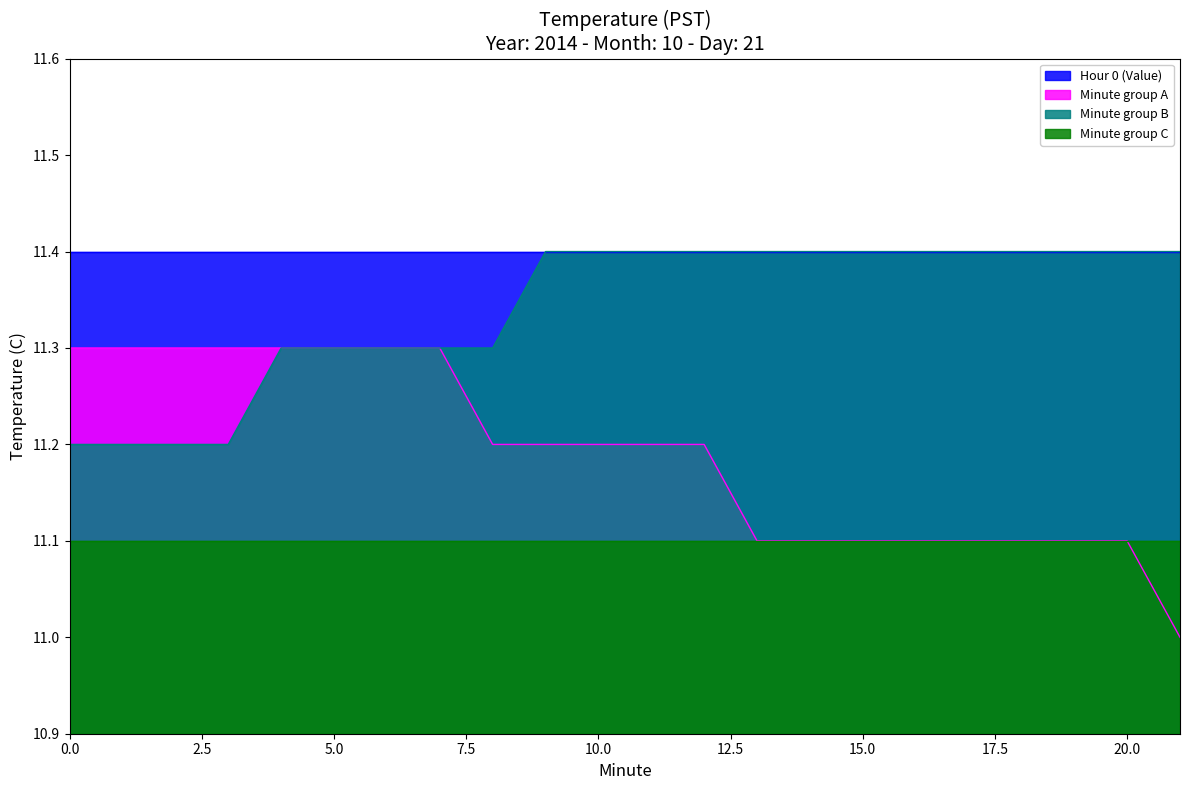

How many Minute group B values are between 11 and 12?

20